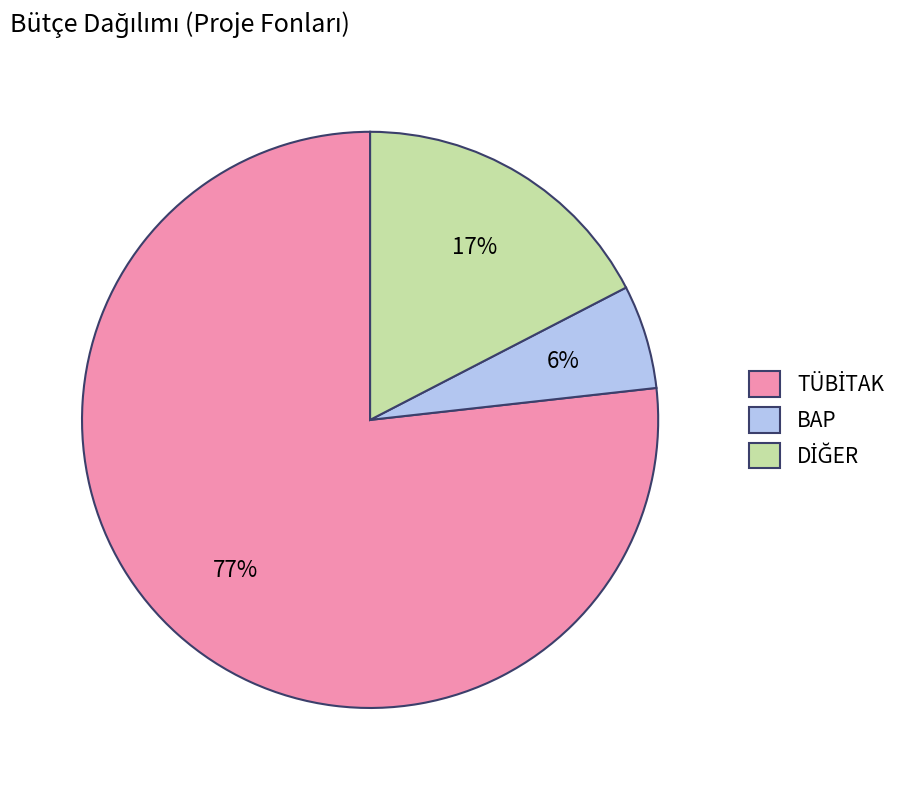

How many slices are in this pie chart?

3